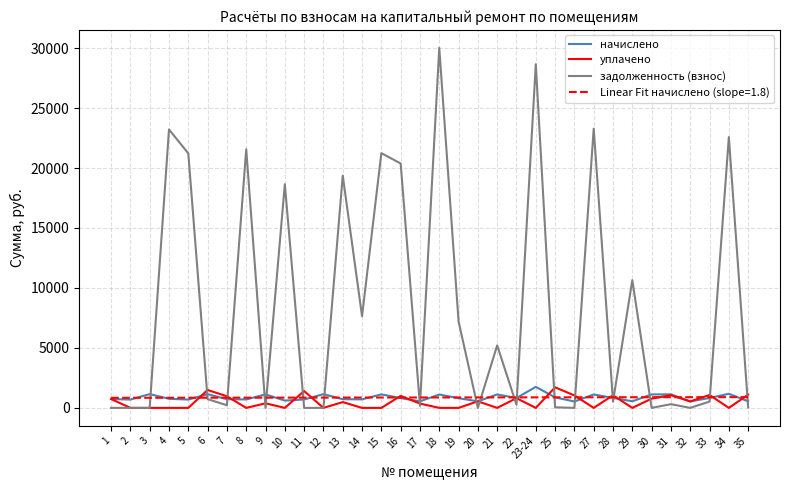

True or false: уплачено has a value of 0.0 at 10.

True